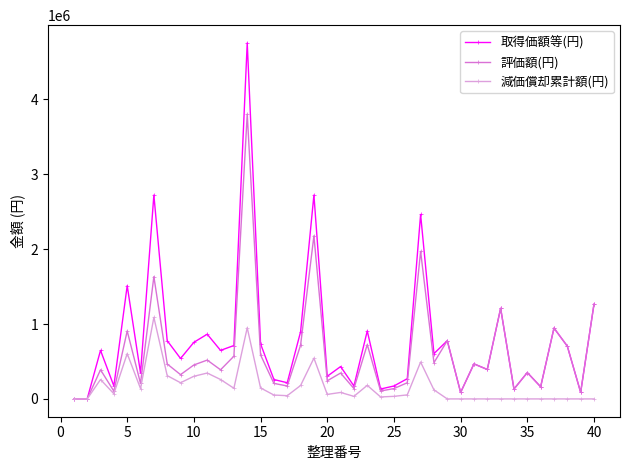

Rank the series by their maximum value, from highest to lowest.

取得価額等(円), 評価額(円), 減価償却累計額(円)